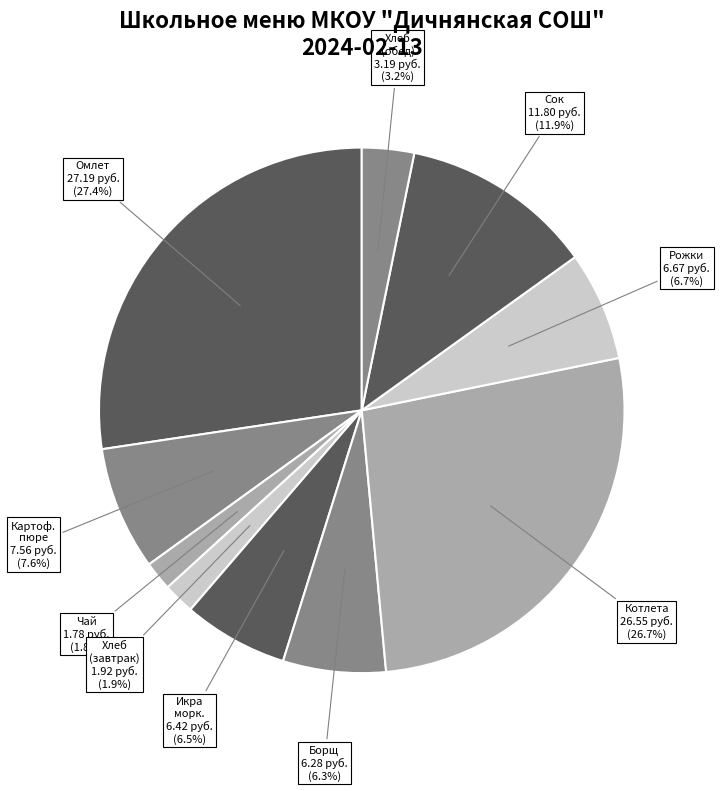

How many slices are in this pie chart?

10